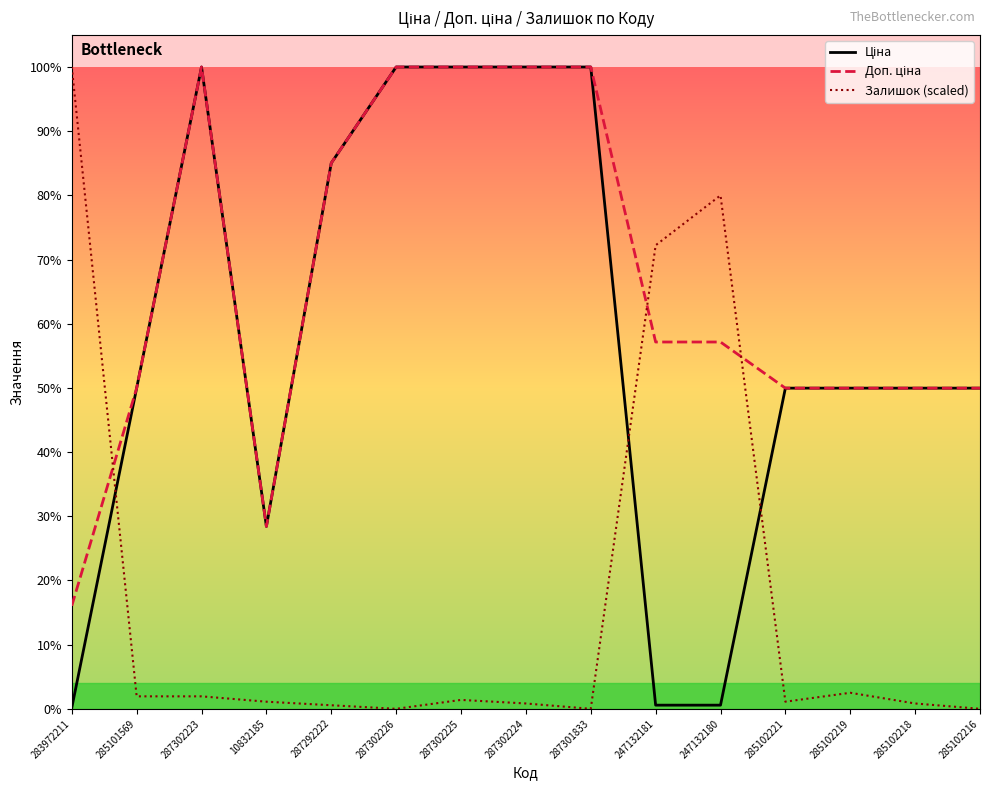

Which series has the largest range (max minus min)?

Залишок (scaled)